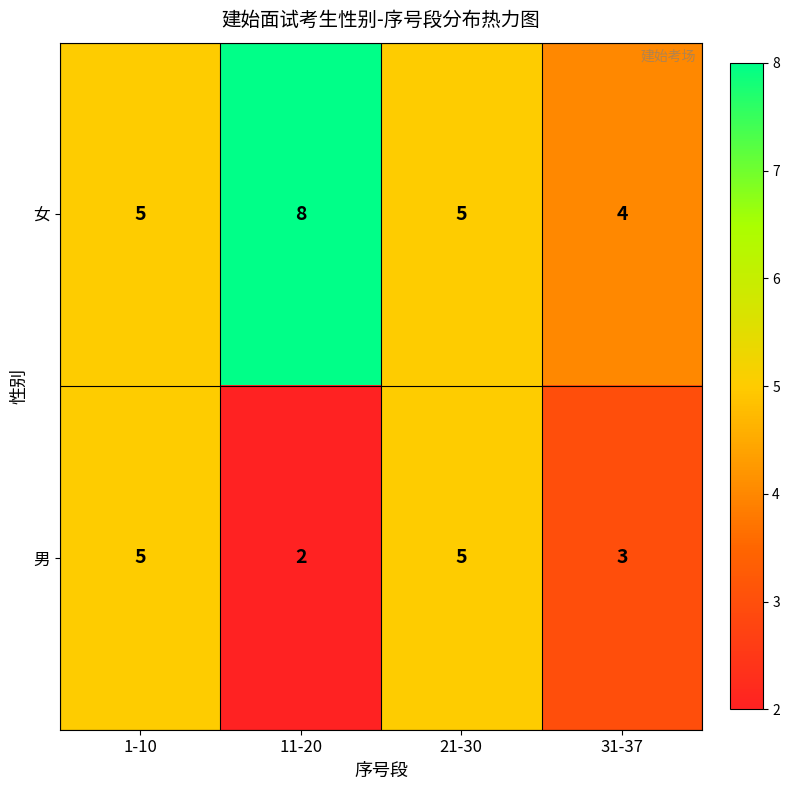

Reading left to right, list all the values displayed in this chart.

女: 1-10=5	11-20=8	21-30=5	31-37=4
男: 1-10=5	11-20=2	21-30=5	31-37=3